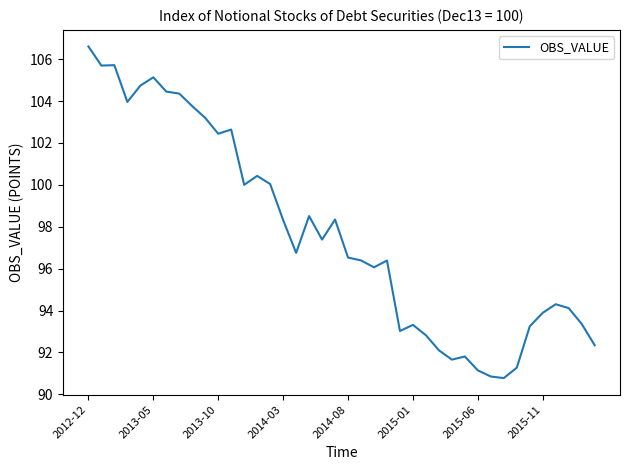

What is the difference between the maximum and minimum values?

15.8